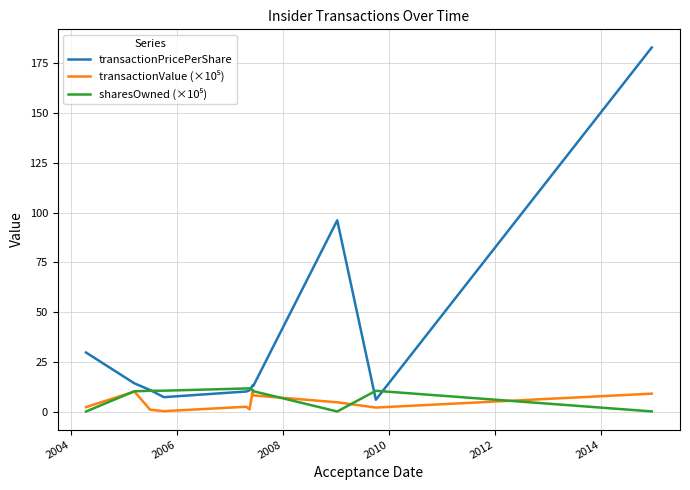

Which series has the widest spread of values?

transactionPricePerShare